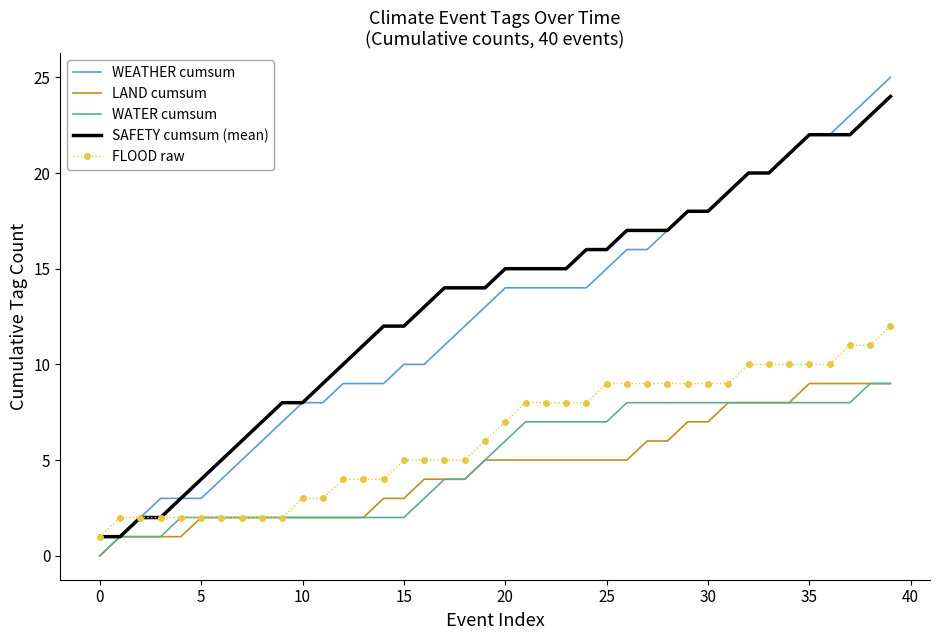

Reading left to right, extract all data points from this chart.

WEATHER cumsum: 1	1	2	3	3	3	4	5	6	7	8	8	9	9	9	10	10	11	12	13	14	14	14	14	14	15	16	16	17	18	18	19	20	20	21	22	22	23	24	25
LAND cumsum: 0	1	1	1	1	2	2	2	2	2	2	2	2	2	3	3	4	4	4	5	5	5	5	5	5	5	5	6	6	7	7	8	8	8	8	9	9	9	9	9
WATER cumsum: 0	1	1	1	2	2	2	2	2	2	2	2	2	2	2	2	3	4	4	5	6	7	7	7	7	7	8	8	8	8	8	8	8	8	8	8	8	8	9	9
SAFETY cumsum (mean): 1	1	2	2	3	4	5	6	7	8	8	9	10	11	12	12	13	14	14	14	15	15	15	15	16	16	17	17	17	18	18	19	20	20	21	22	22	22	23	24
FLOOD raw: 1	2	2	2	2	2	2	2	2	2	3	3	4	4	4	5	5	5	5	6	7	8	8	8	8	9	9	9	9	9	9	9	10	10	10	10	10	11	11	12